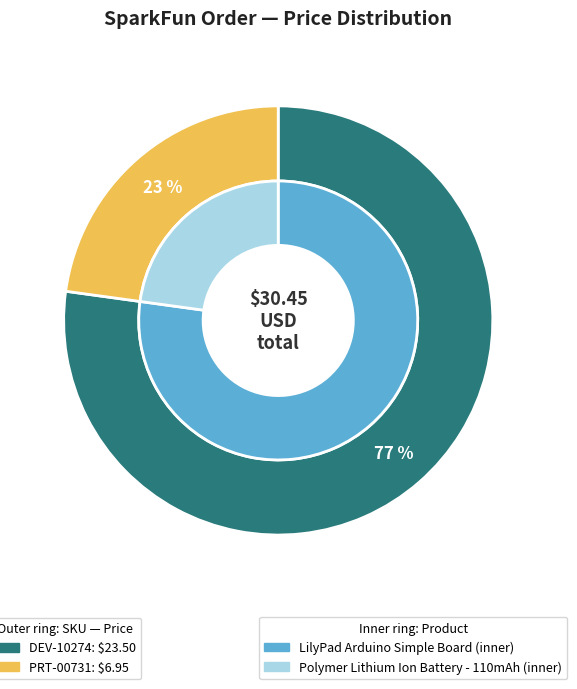

Is the sum of DEV-10274
LilyPad Arduino
Simple Board and PRT-00731
Polymer Lithium Ion
Battery 110mAh greater than half?

Yes